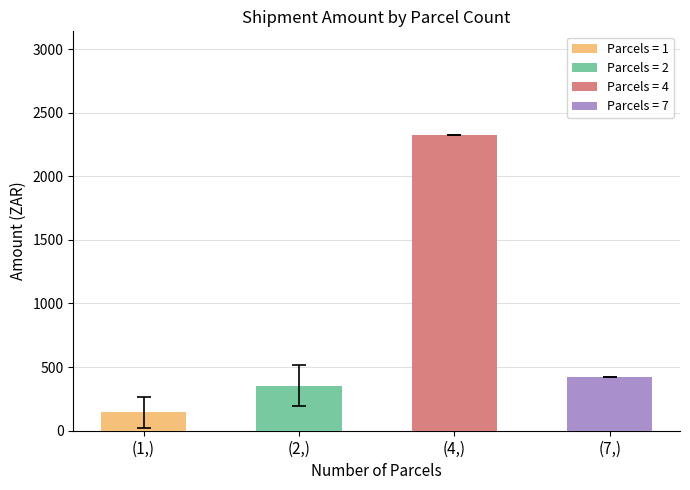

What value does the data have at (1,)?

143.9